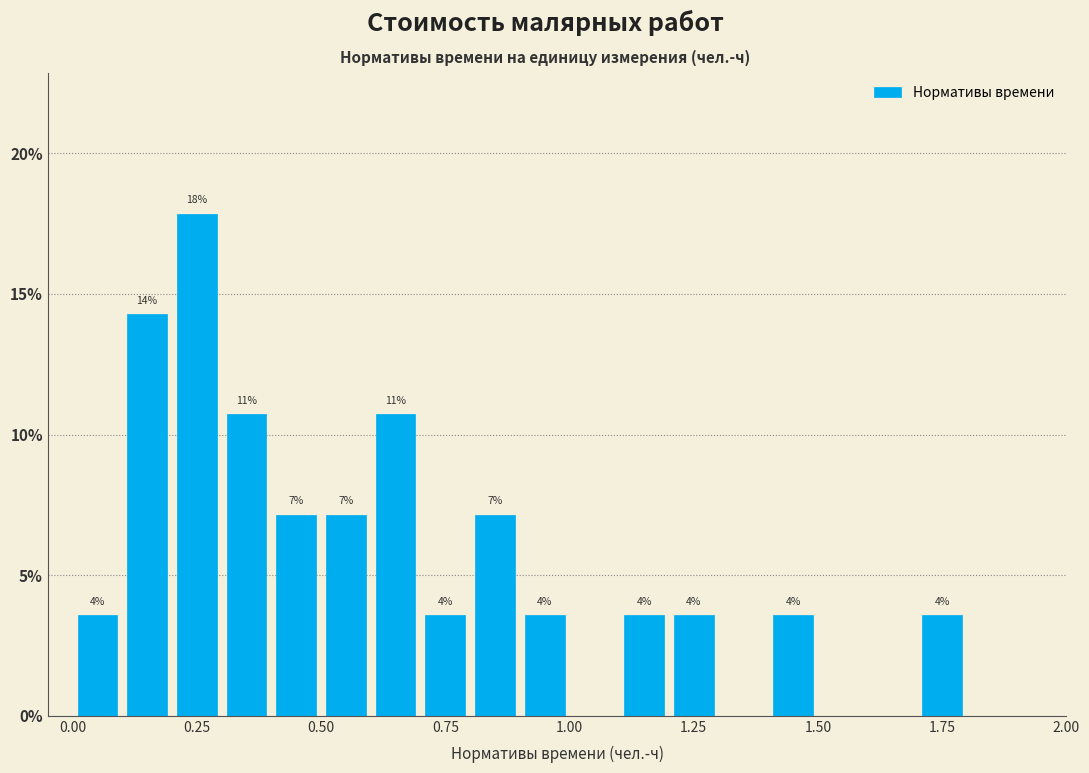

Around what value on the x-axis is the tallest bar? Give the approximate position of its centre, as read against the axis.

0.25